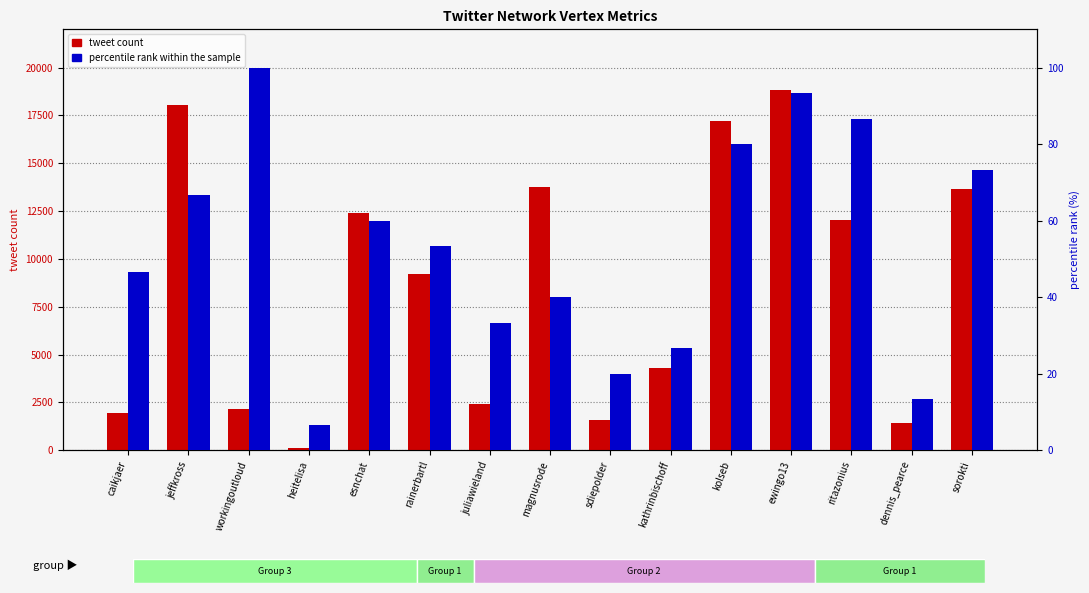

What is the highest value of the percentile rank within the sample series?

100.0